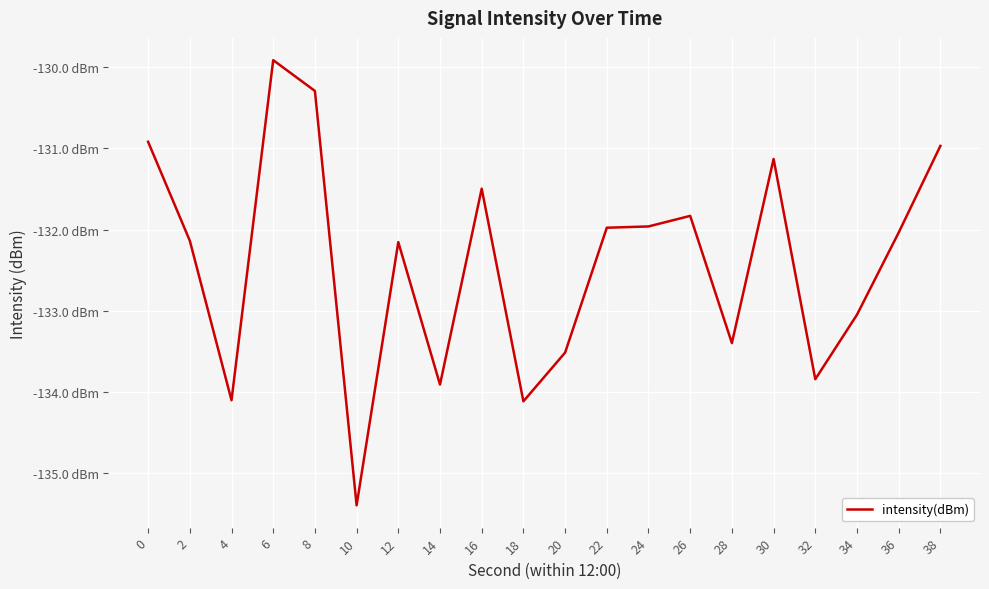

Does the chart display data point markers on the line(s)?

No